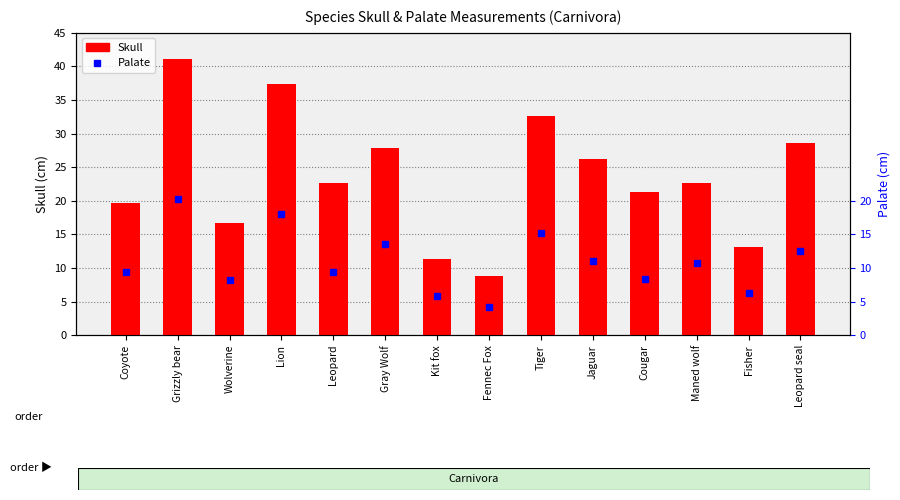

What is the difference between the maximum and minimum values in the Palate series?

16.1